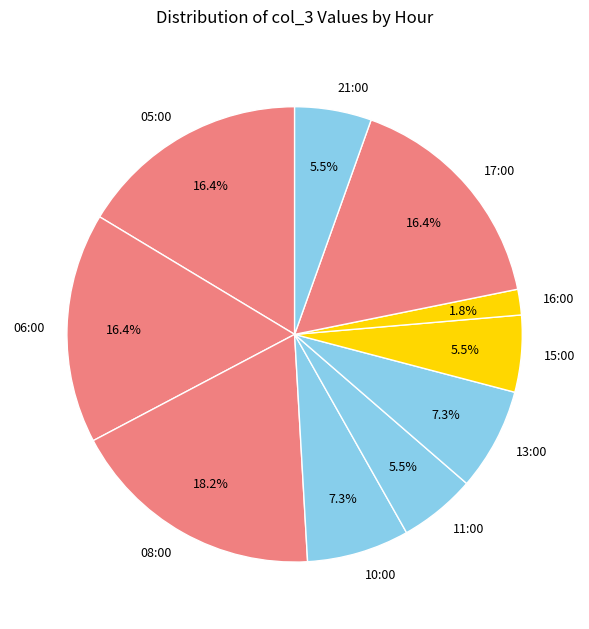

Is it true that 08:00 is 28% of the pie?

False